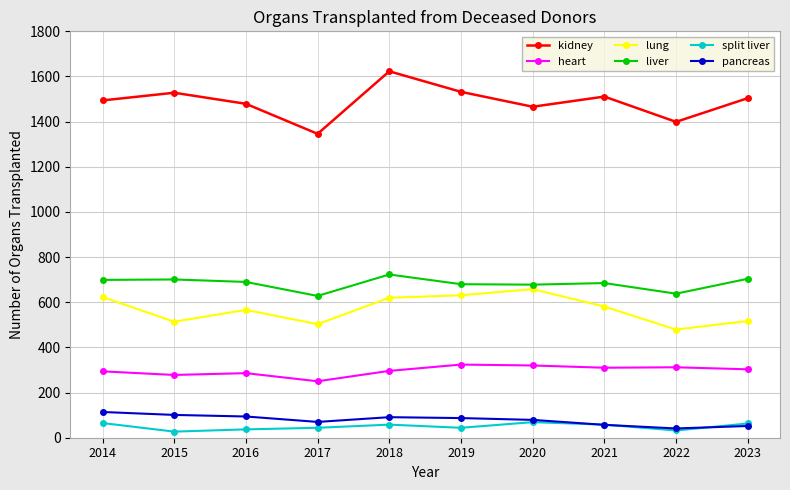

Which series changed the most between 2020 and 2021?

lung